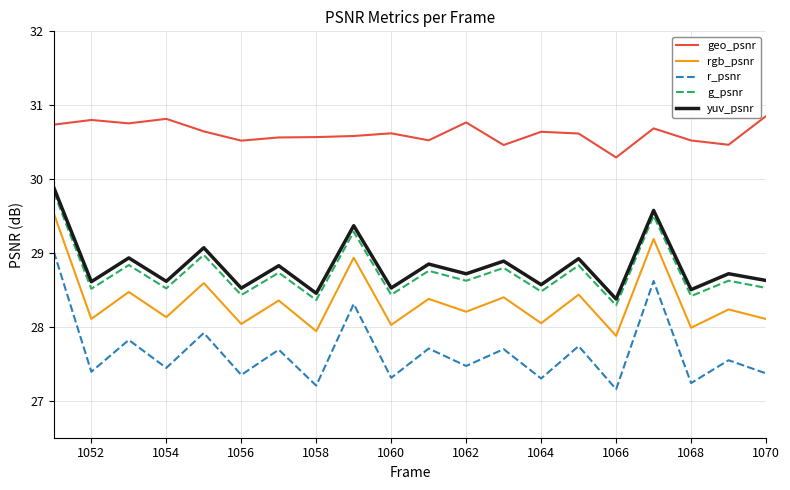

Which series has the largest range (max minus min)?

r_psnr